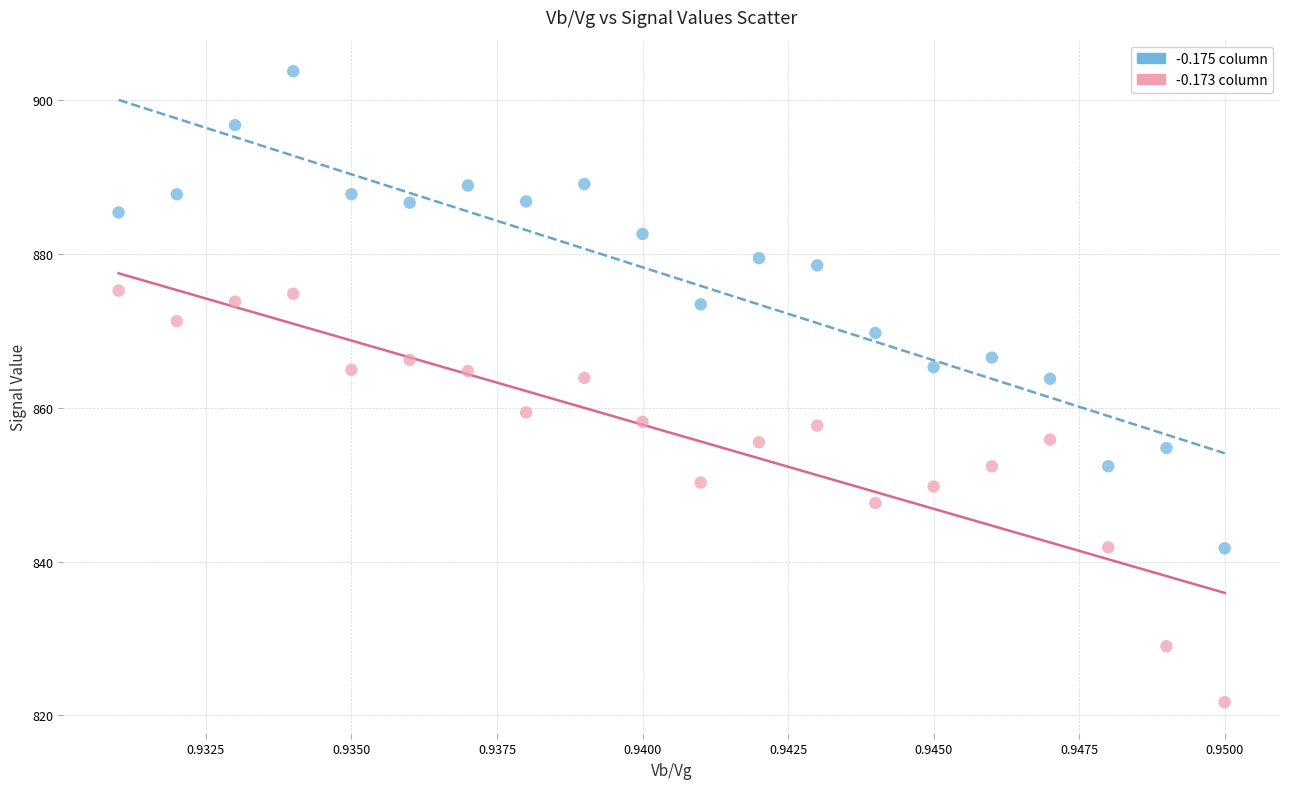

Across all data points, what is the range of Y values (max minus min)?

82.1